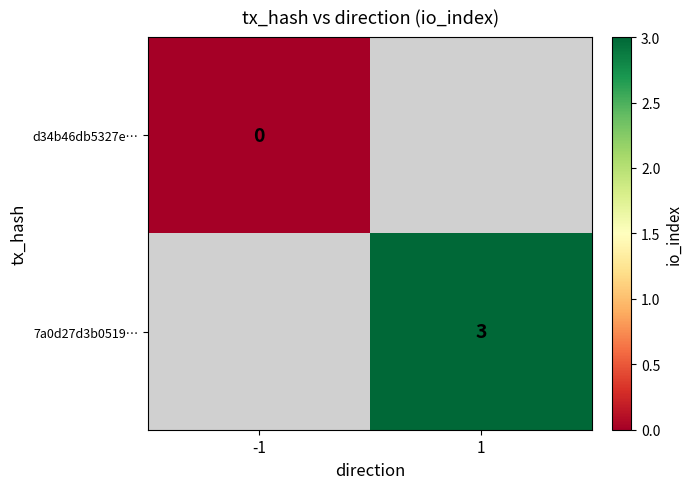

Is the value of 7a0d27d3b0519… at 1 greater than the value of d34b46db5327e… at -1?

Yes